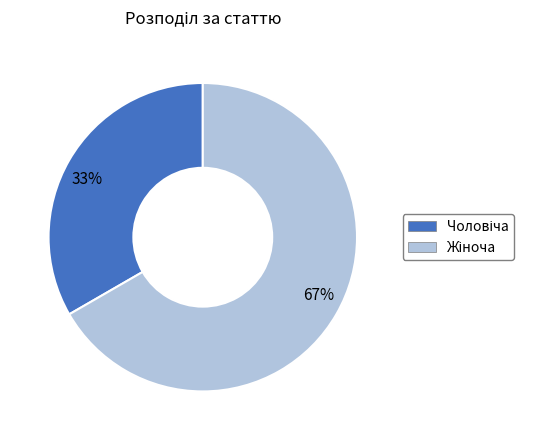

Between 33% and 67%, which is larger?

67%